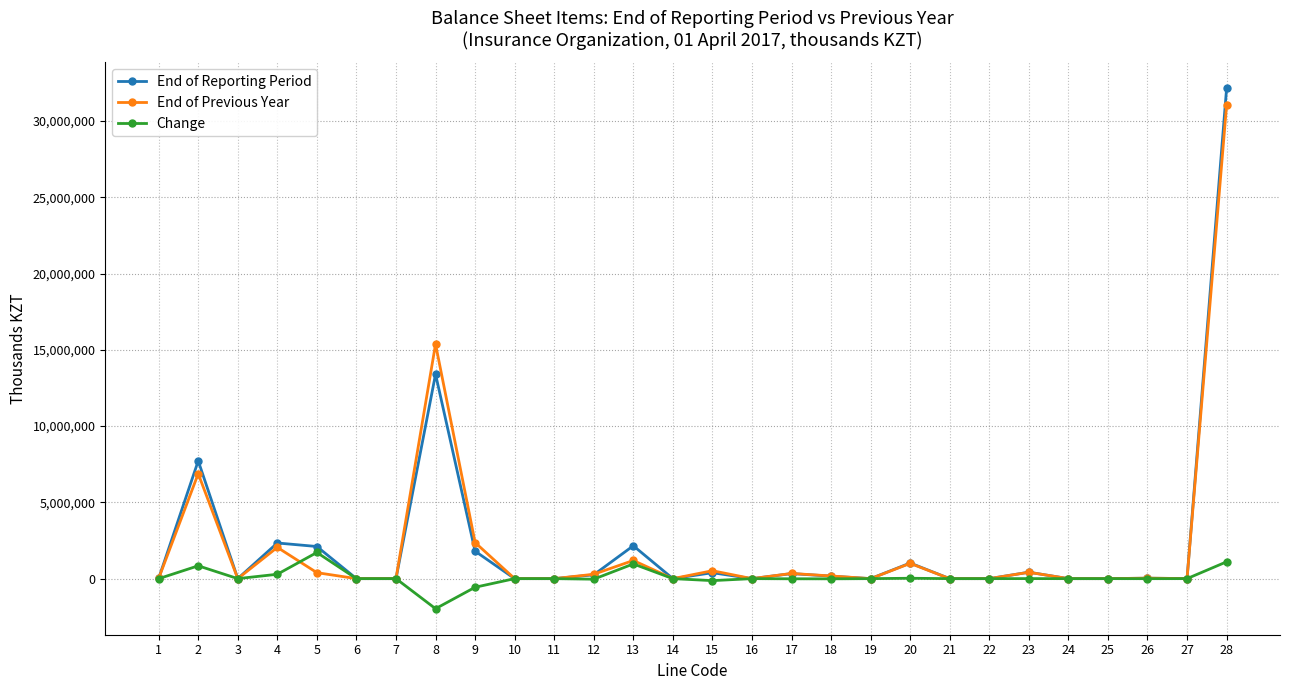

Which series has the largest range (max minus min)?

End of Reporting Period